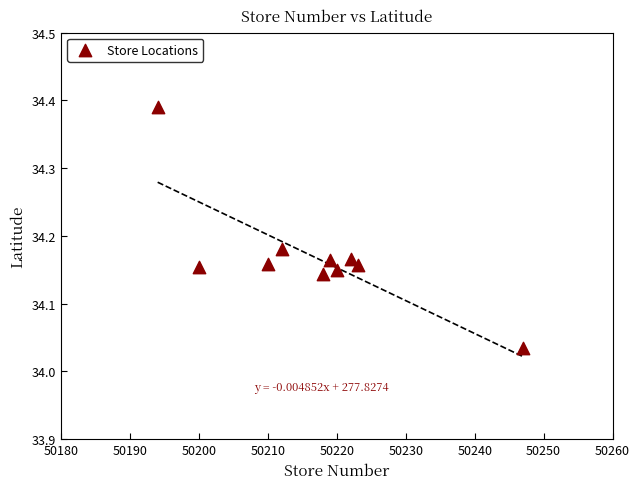

What is the range of X values (max minus min)?

53.0